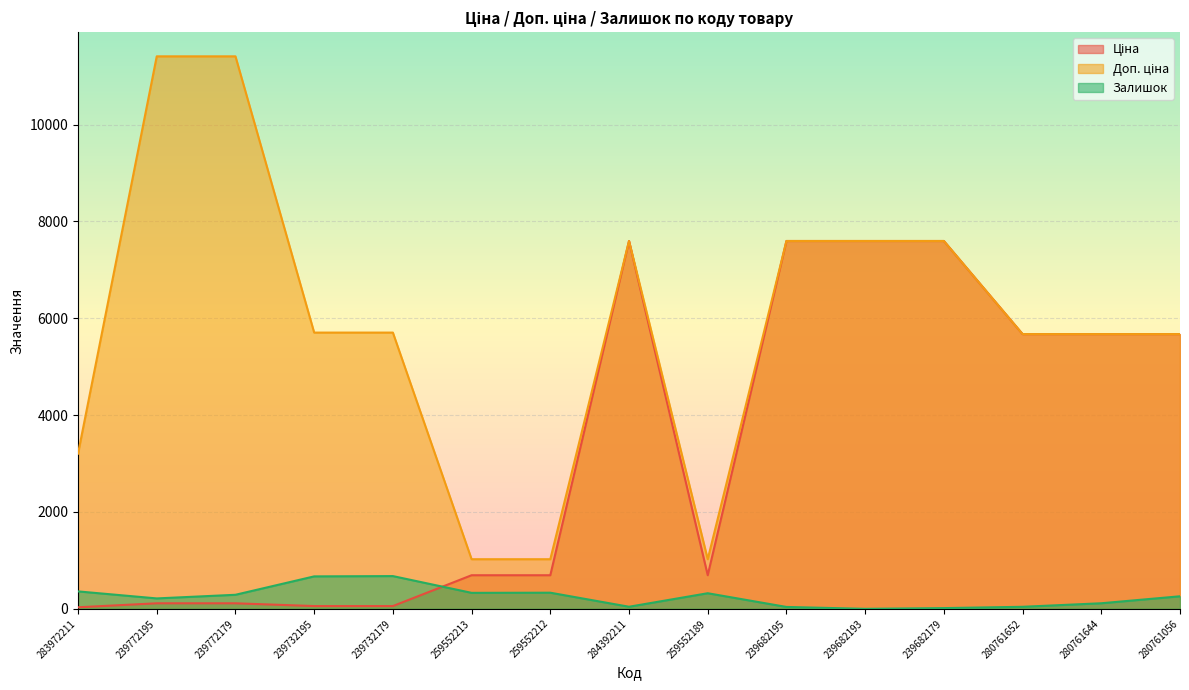

Does the chart display data point markers on the line(s)?

No